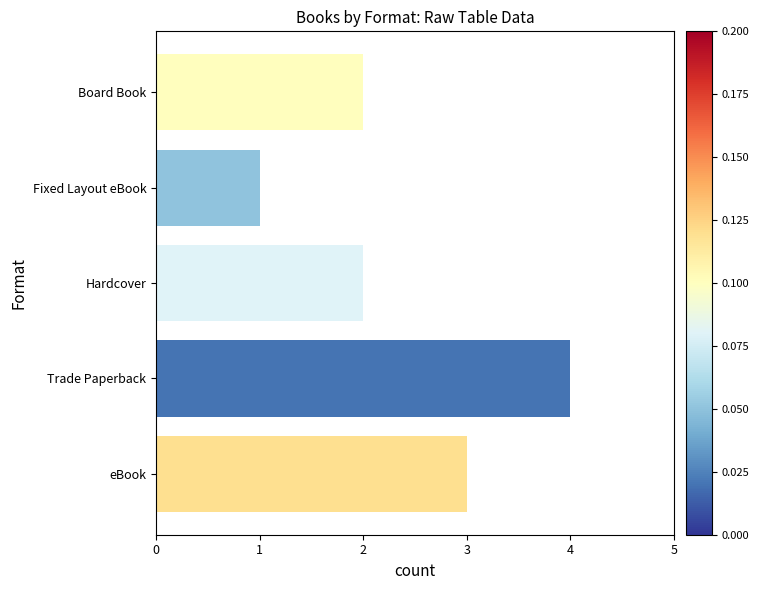

What is the label of the 1st bar from the top?

Board Book